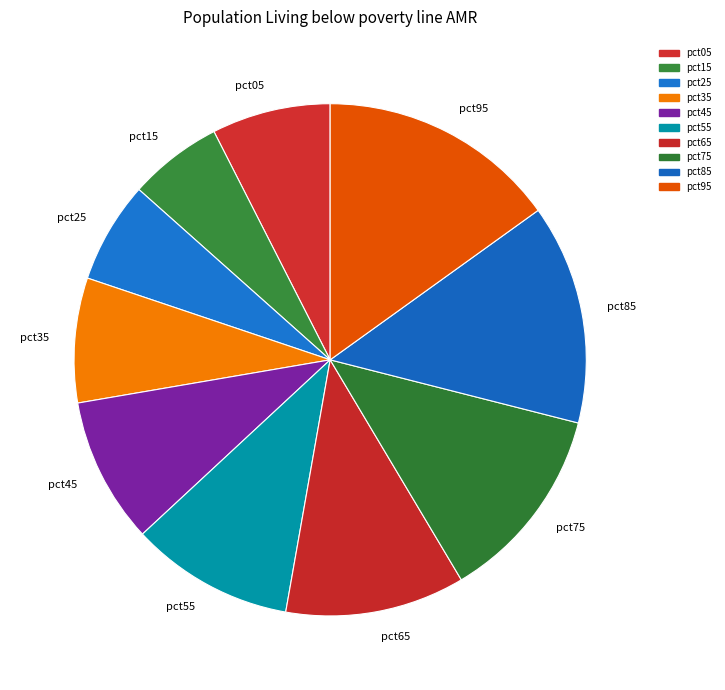

Combined, do pct15 and pct35 account for over 50%?

No